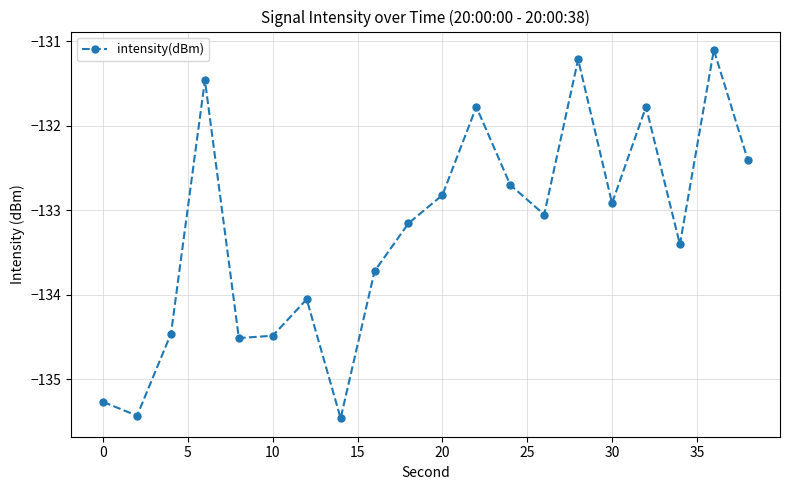

What is the maximum value shown in the chart?

-131.1